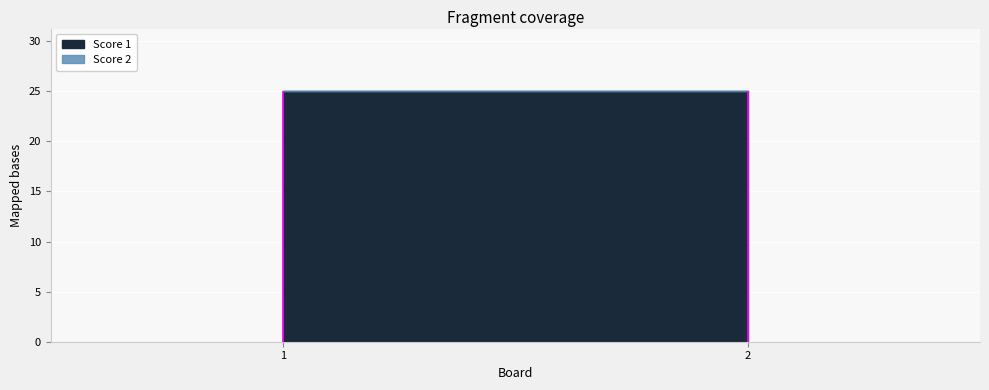

What is the sum of all Score 1 values?

50